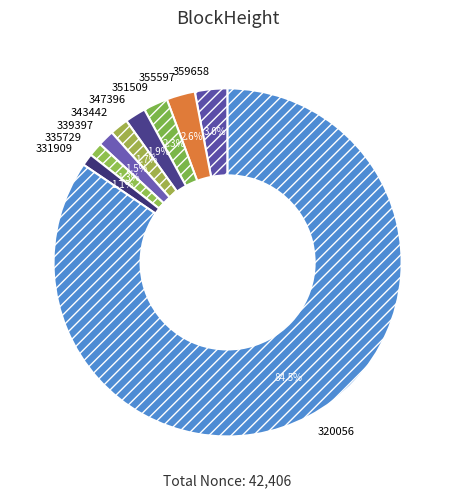

What percentage is NOT represented by 331909?

98.9%